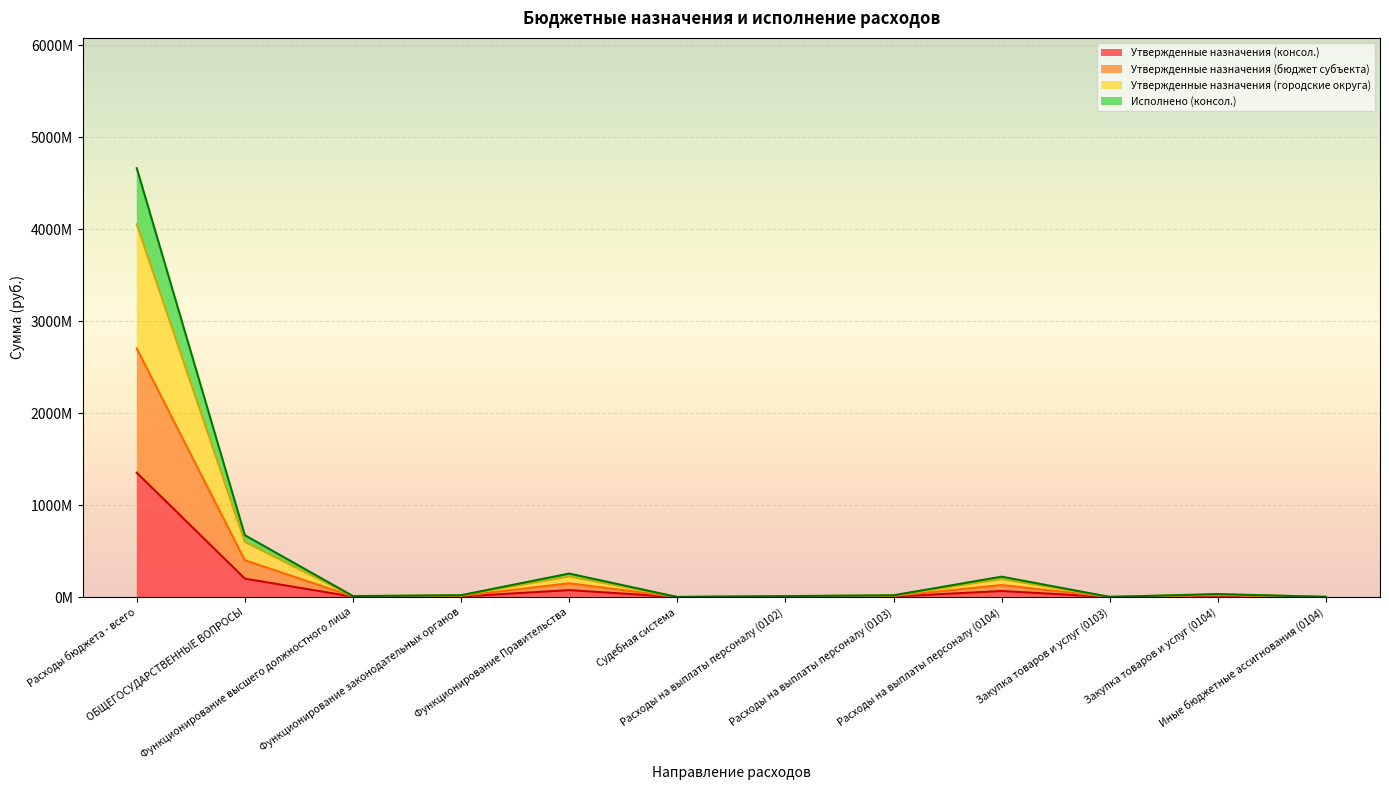

How many values in the Исполнено (консол.) (line) series exceed 19?

6